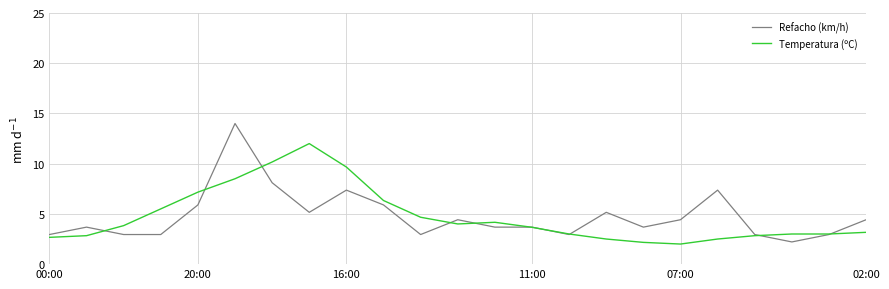

Which series has the largest range (max minus min)?

Refacho (km/h)